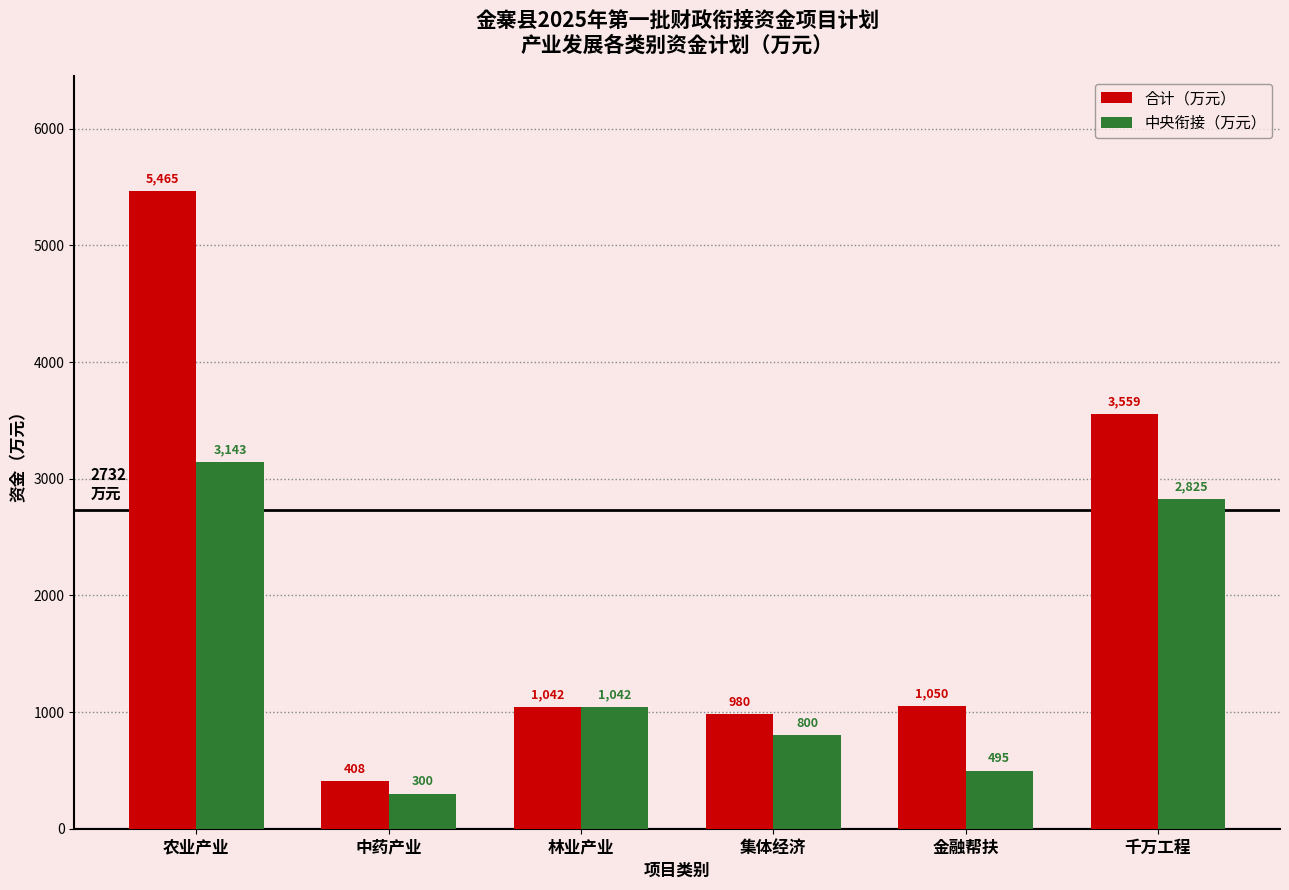

At which label is 中央衔接（万元） closest to 1721?

林业产业